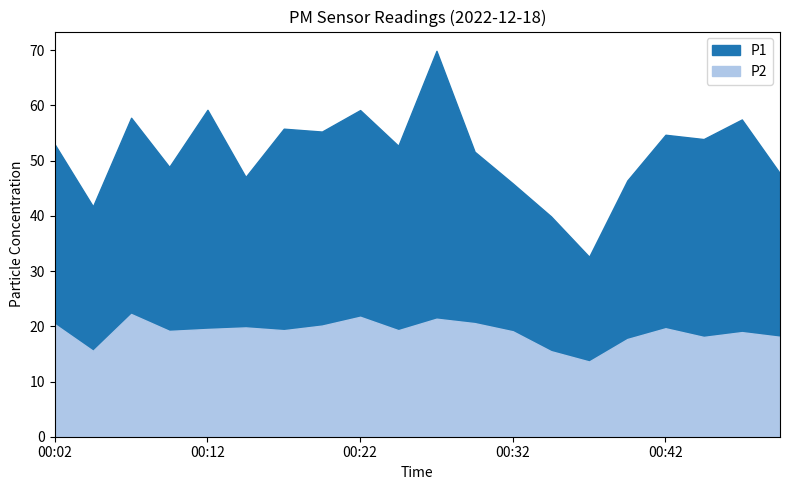

Reading left to right, list all the values displayed in this chart.

P1: 00:02=53.0	00:04=41.7	00:07=57.8	00:09=48.9	00:12=59.2	00:14=47.0	00:17=55.8	00:20=55.3	00:22=59.2	00:25=52.7	00:27=69.9	00:30=51.6	00:32=45.9	00:35=39.9	00:37=32.6	00:40=46.4	00:42=54.7	00:45=53.9	00:48=57.5	00:50=47.7
P2: 00:02=20.4	00:04=15.6	00:07=22.2	00:09=19.2	00:12=19.5	00:14=19.8	00:17=19.3	00:20=20.1	00:22=21.7	00:25=19.3	00:27=21.4	00:30=20.6	00:32=19.1	00:35=15.5	00:37=13.6	00:40=17.7	00:42=19.6	00:45=18.1	00:48=18.9	00:50=18.1